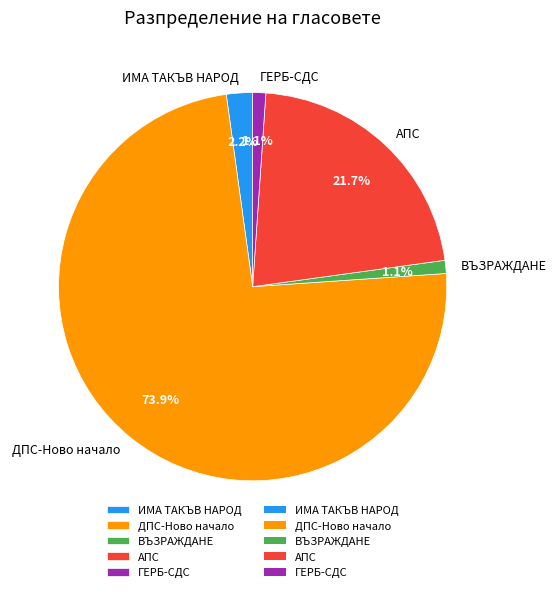

To the nearest percent, what is the difference between the ДПС-Ново начало and ГЕРБ-СДС slice percentages?

73%